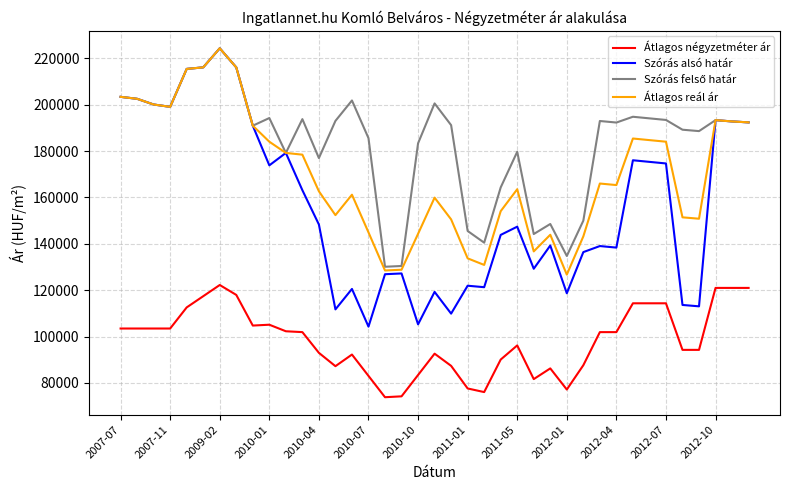

Which series has the widest spread of values?

Szórás alsó határ